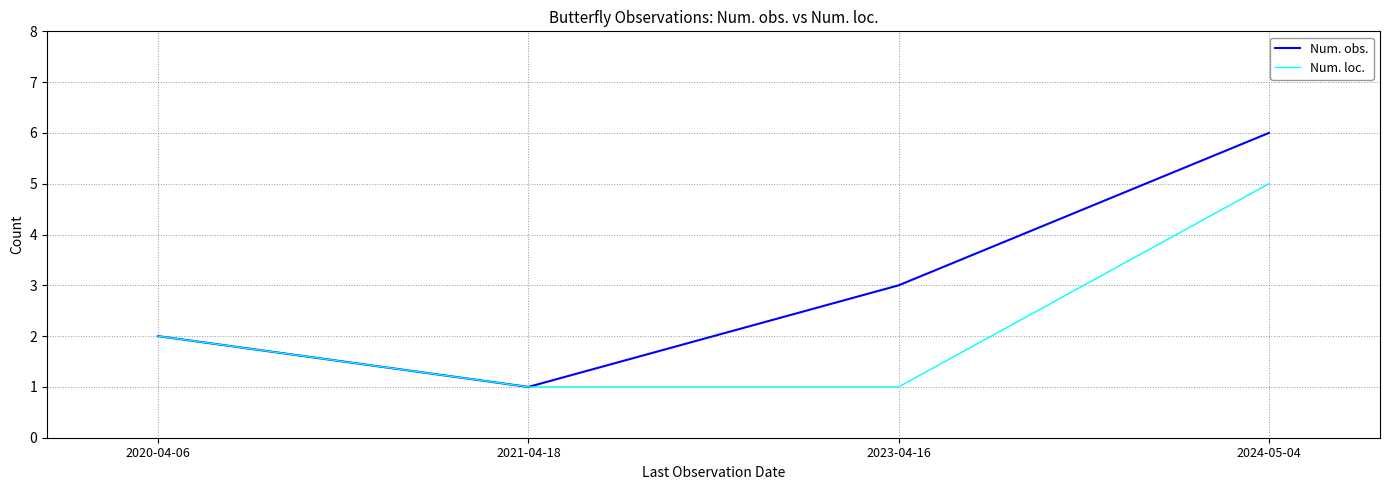

Rank the categories by Num. obs. value from lowest to highest.

2021-04-18, 2020-04-06, 2023-04-16, 2024-05-04